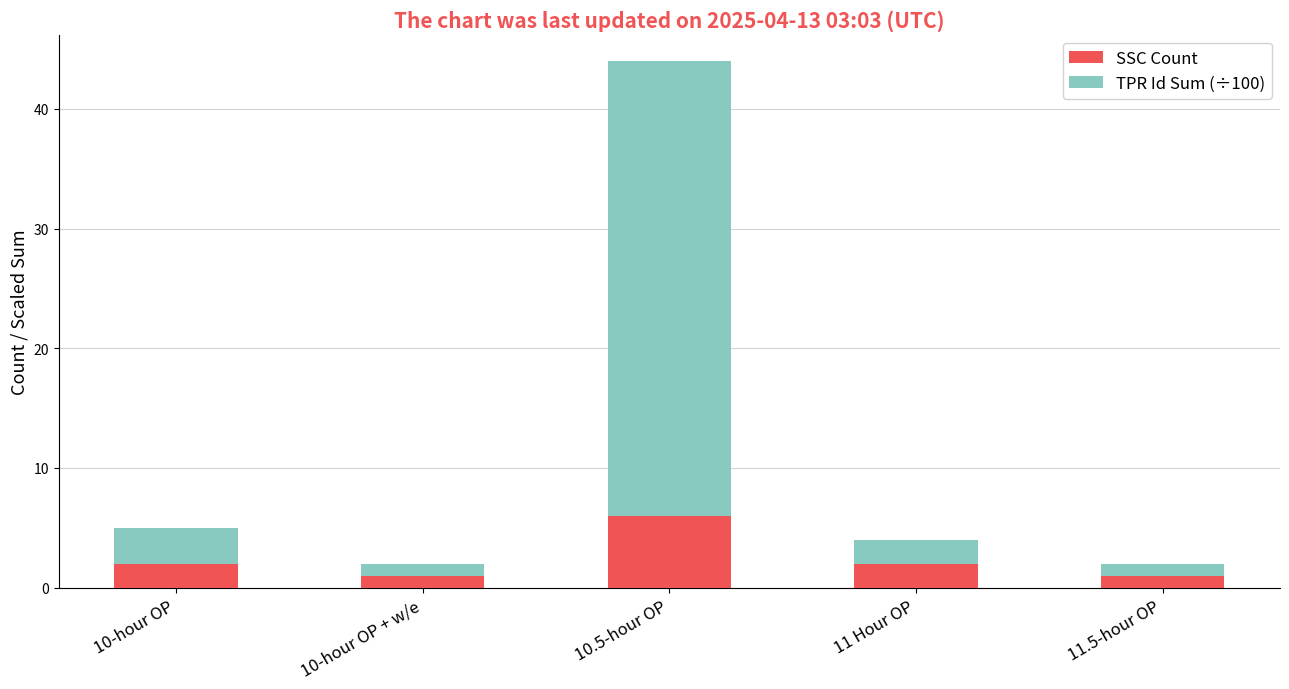

The SSC Count series shows 2 at 10-hour OP. True or false?

True